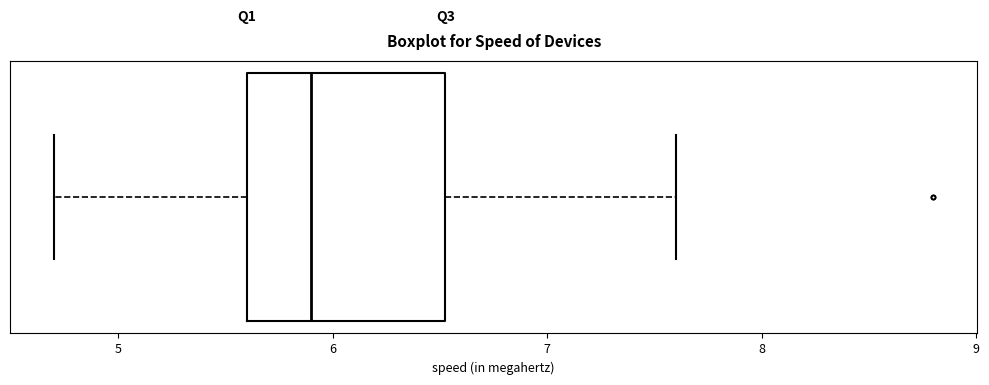

Transcribe this box plot: give where the median line is, the range the box spans, and where the two whiskers end, as read against the x-axis. The values are not printed on the chart, so give them approximately, as read against the axis.

median 5.9, box 5.6 to 6.5, whiskers 4.7 to 7.6